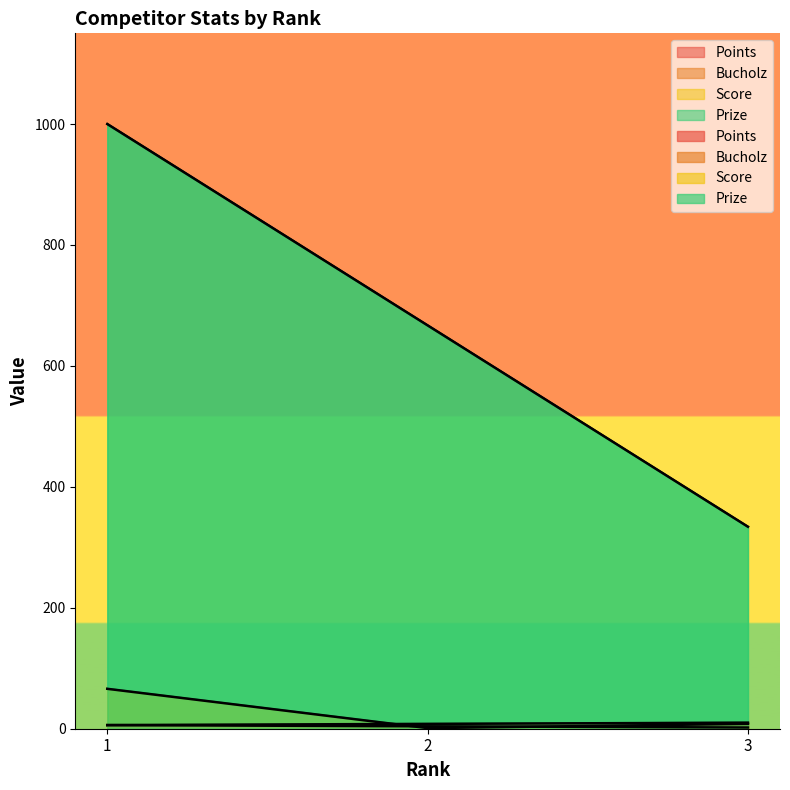

The value of Score at 3 is 8. True or false?

True